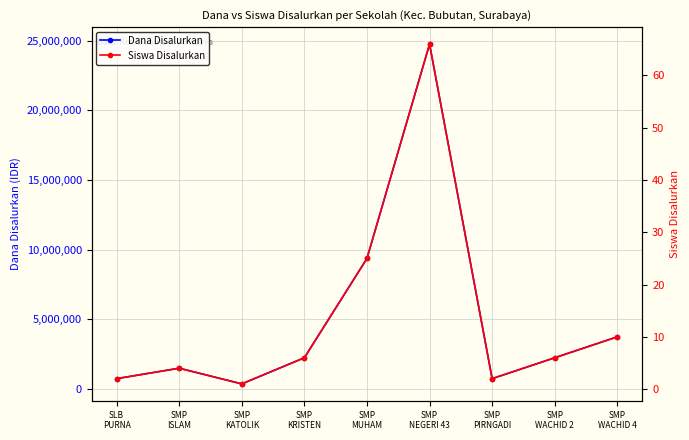

What is the value of the Dana Disalurkan point at the 8th from the left?

2250000